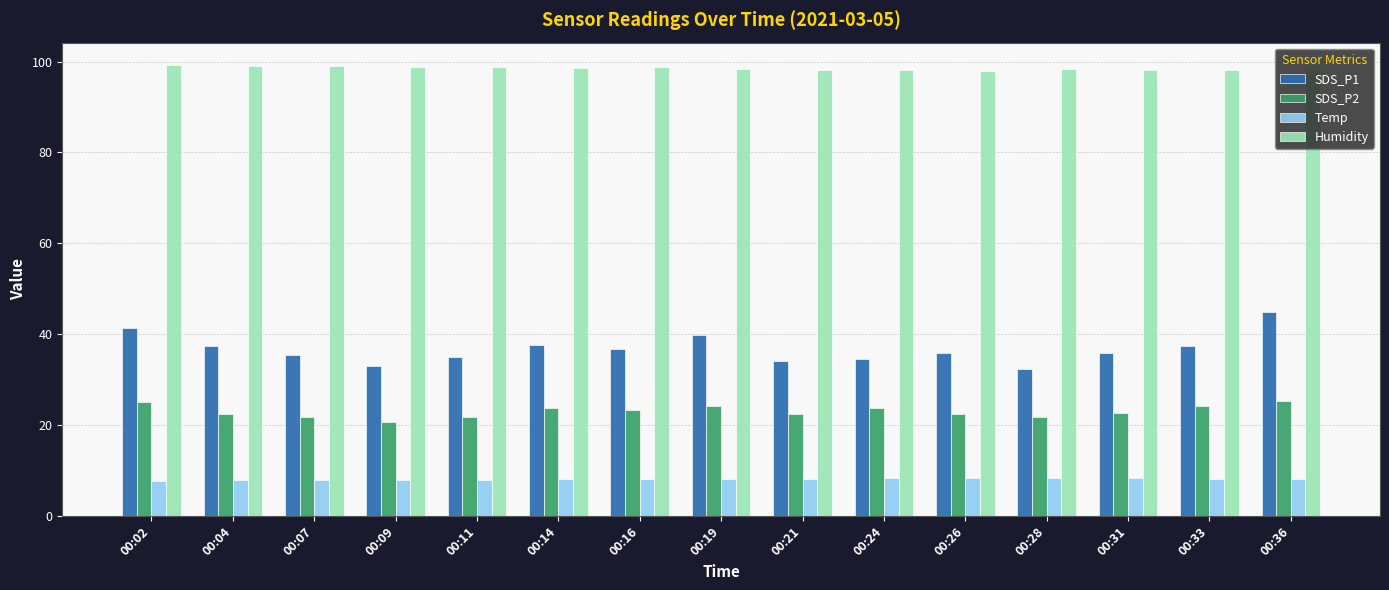

What is the greatest value displayed?

99.2